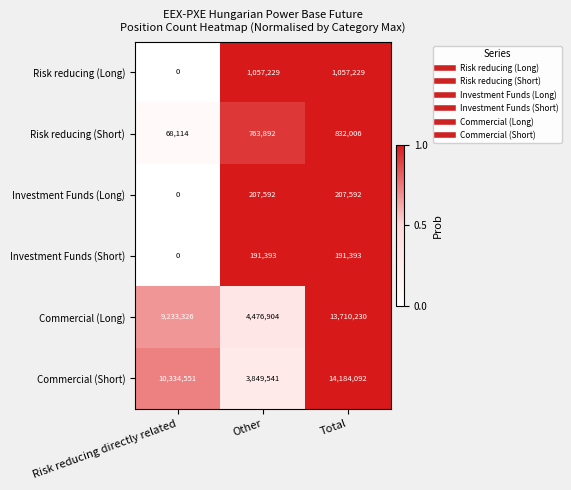

What is the sum of the Commercial (Long) values at Total and Other?

18187134